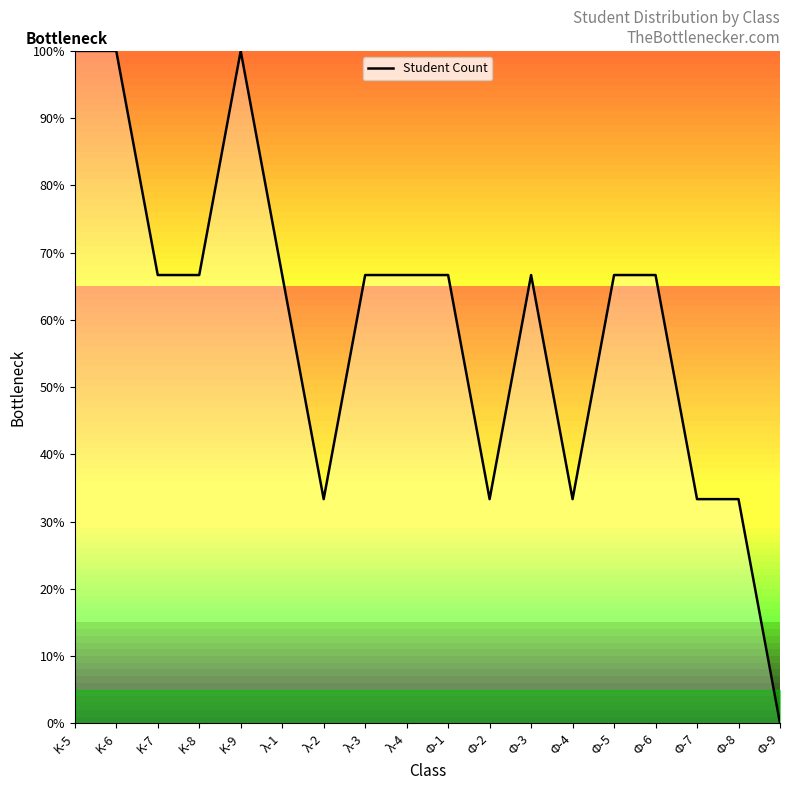

Which has a higher value, K-9 or λ-3?

K-9